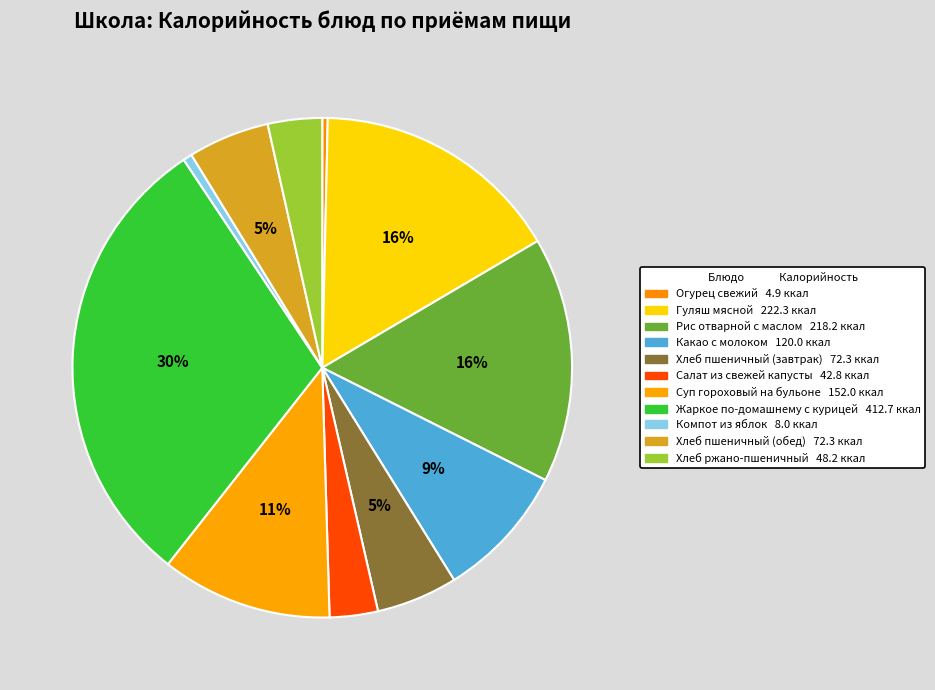

To the nearest percent, what is the difference between the largest and smallest slice percentages?

30%